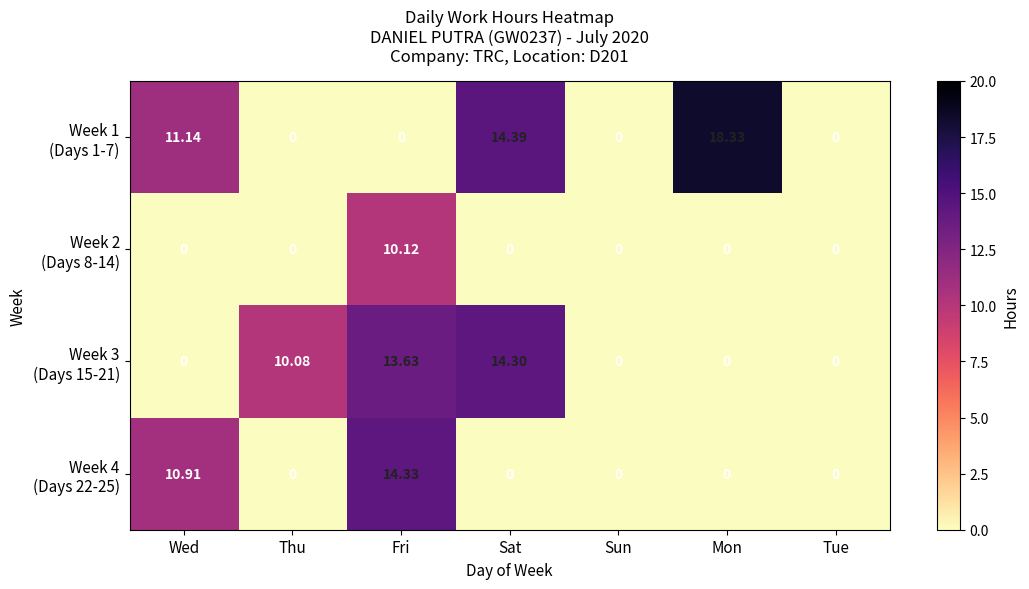

At how many categories does at least one series exceed 8?

5